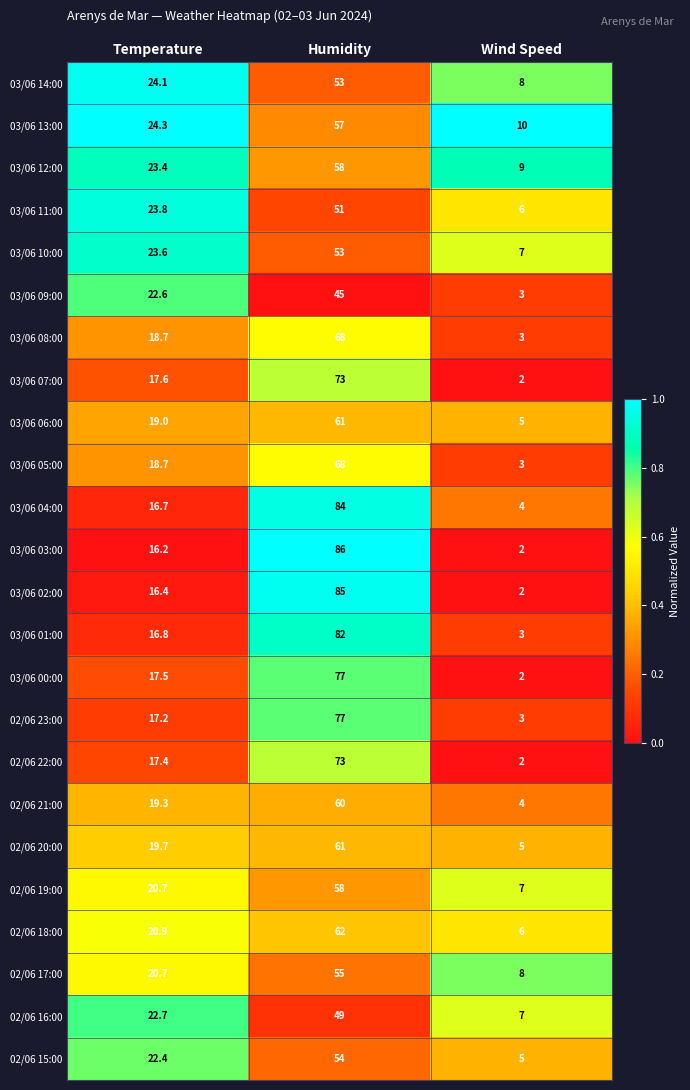

What is the sum of the 02/06 15:00 values at Temperature and Wind Speed?

27.4